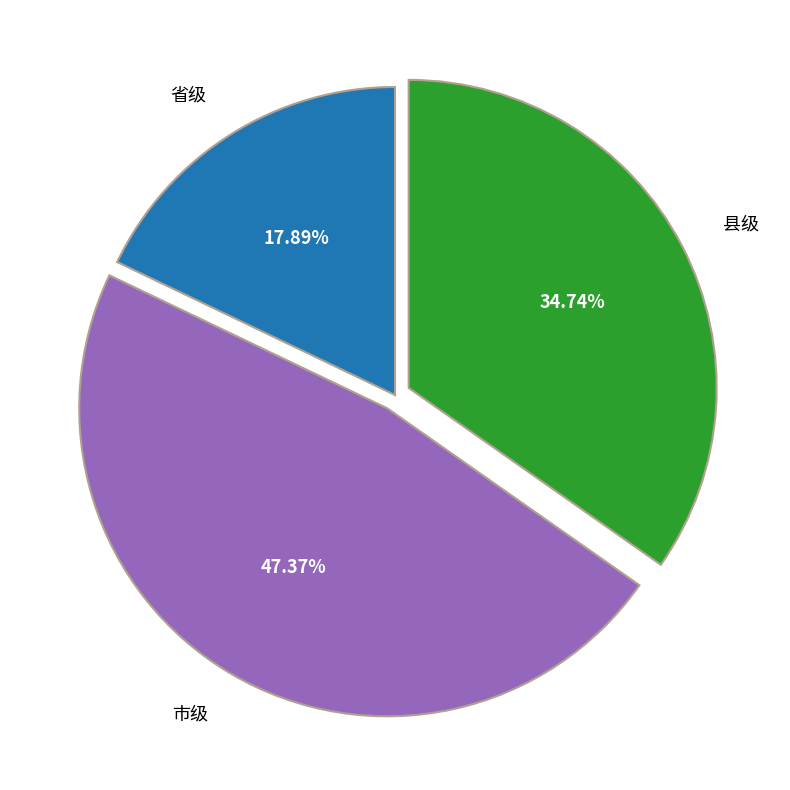

To the nearest percent, what is the average slice percentage?

33%